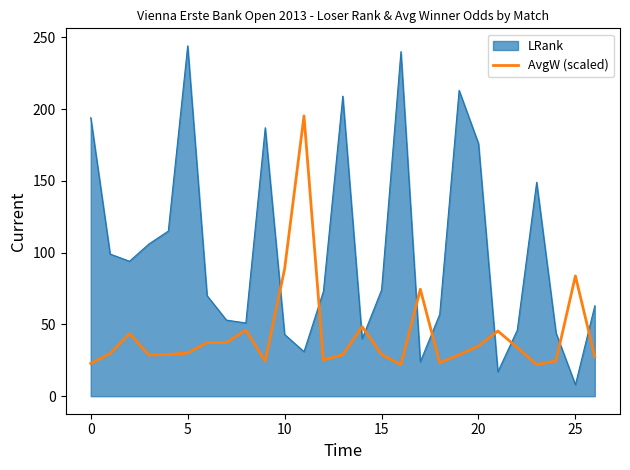

What is the smallest value displayed?

8.0